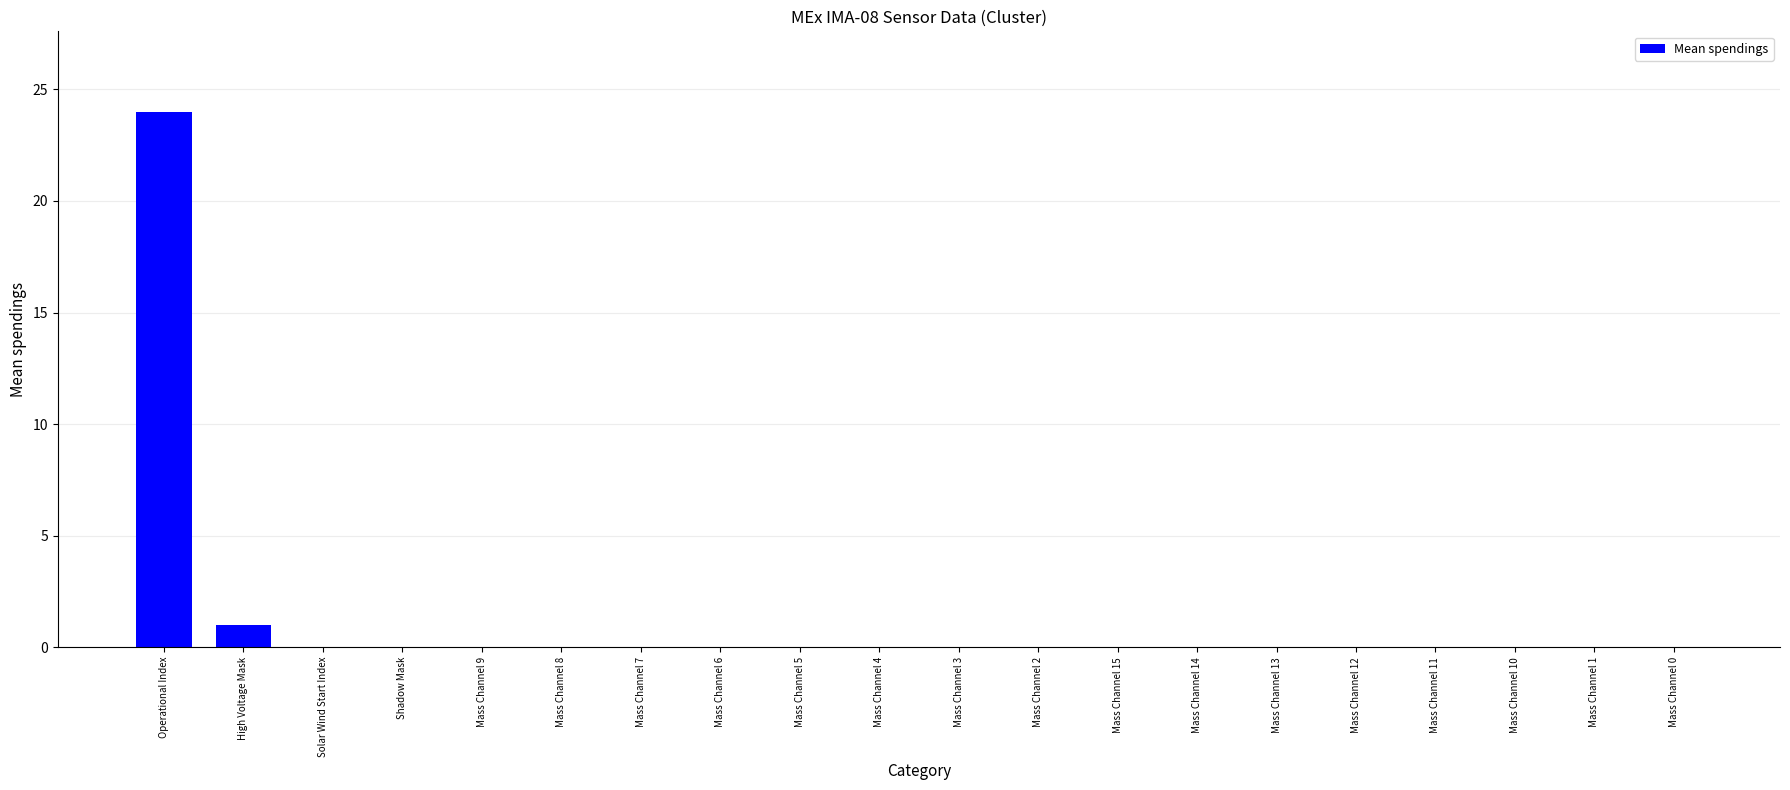

Reading left to right, what are all the values shown in this chart?

24	1	0	0	0	0	0	0	0	0	0	0	0	0	0	0	0	0	0	0